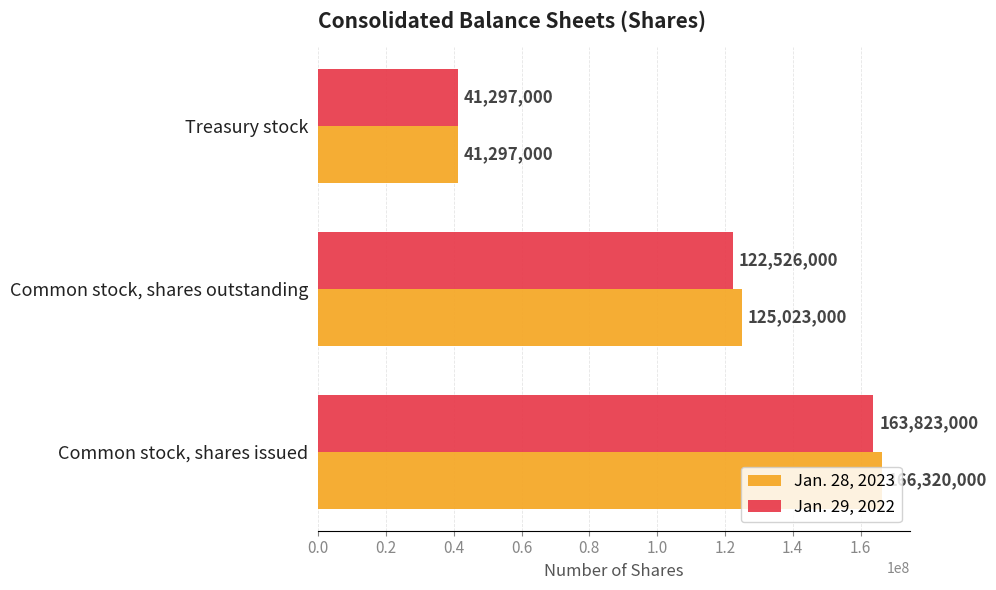

Which series has the largest range (max minus min)?

Jan. 28, 2023